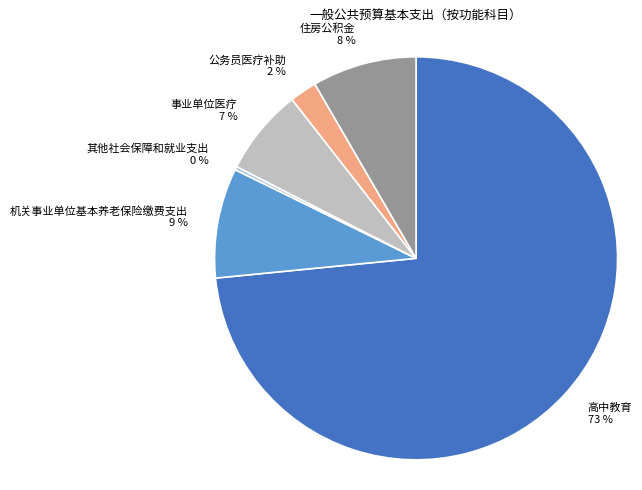

Which category has the smallest portion of the pie?

其他社会保障和就业支出